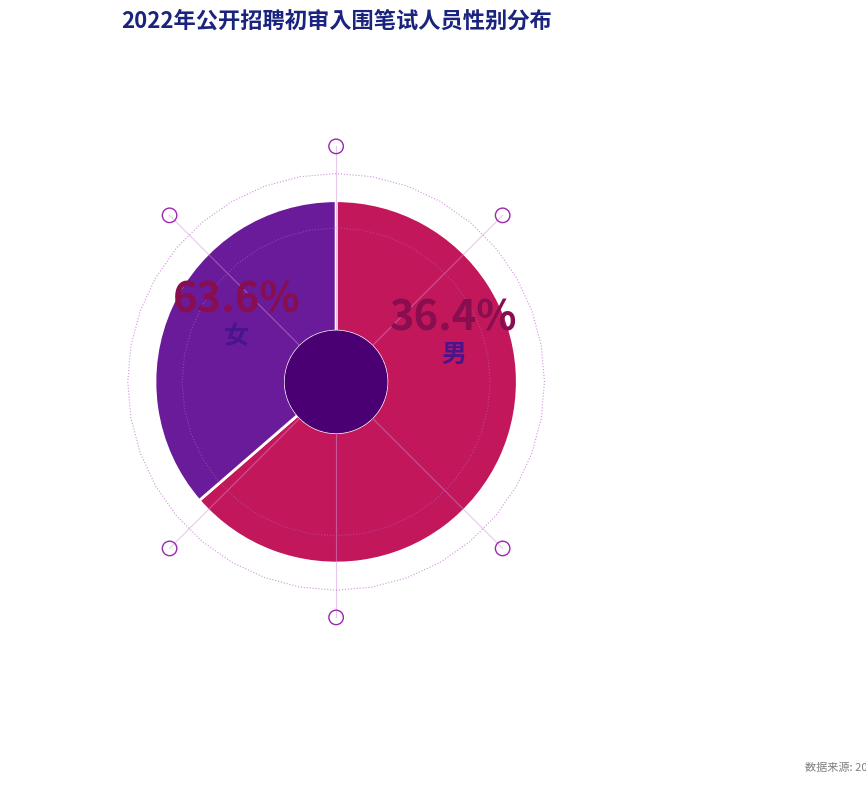

What is the total percentage of 男 and 女?

100.0%